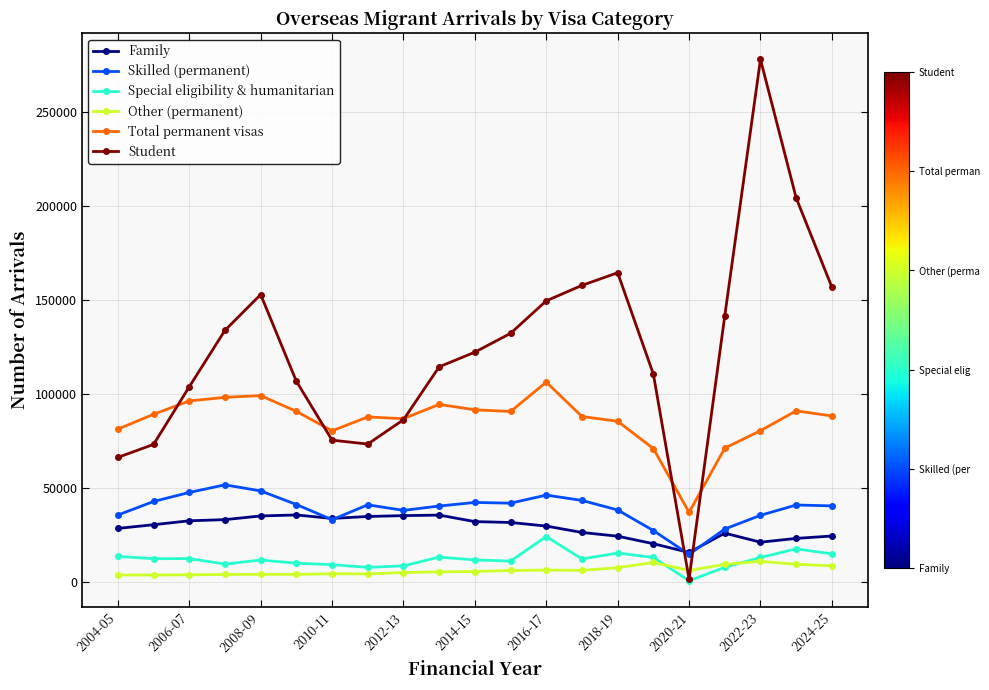

Which series has the largest total across all categories?

Student